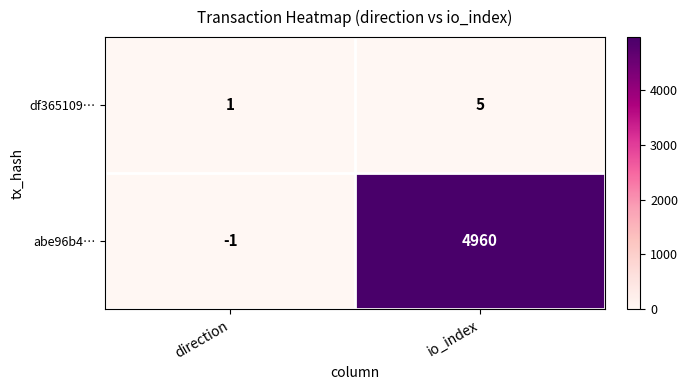

Reading right to left, transcribe all the data shown in this chart.

df365109…: 5	1
abe96b4…: 4960	-1